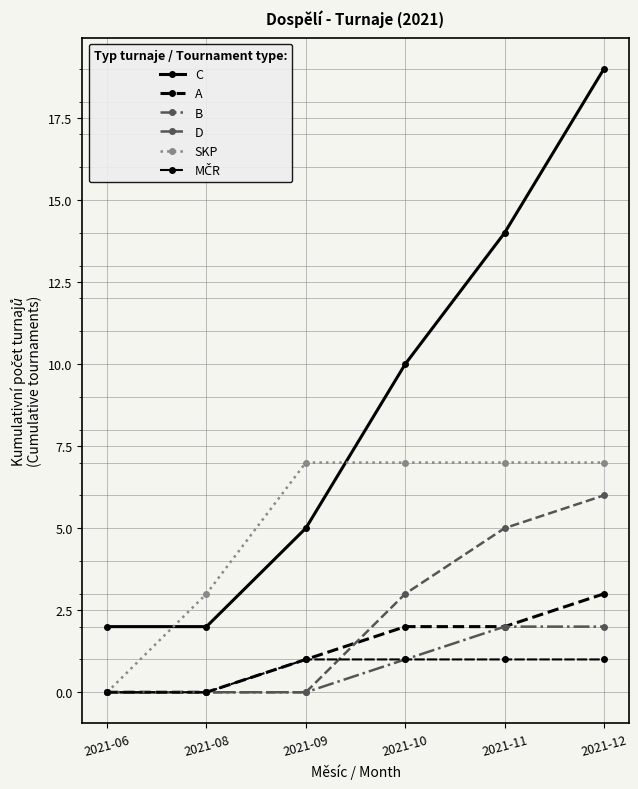

What is the value of the SKP point at the 5th from the left?

7